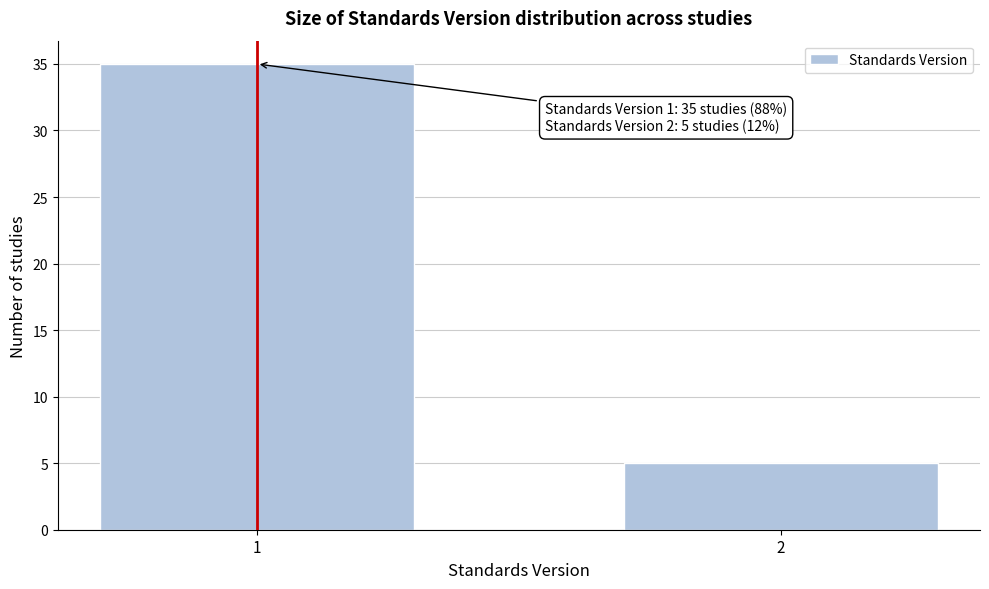

Reading left to right, extract all data points from this chart.

1=35	2=5